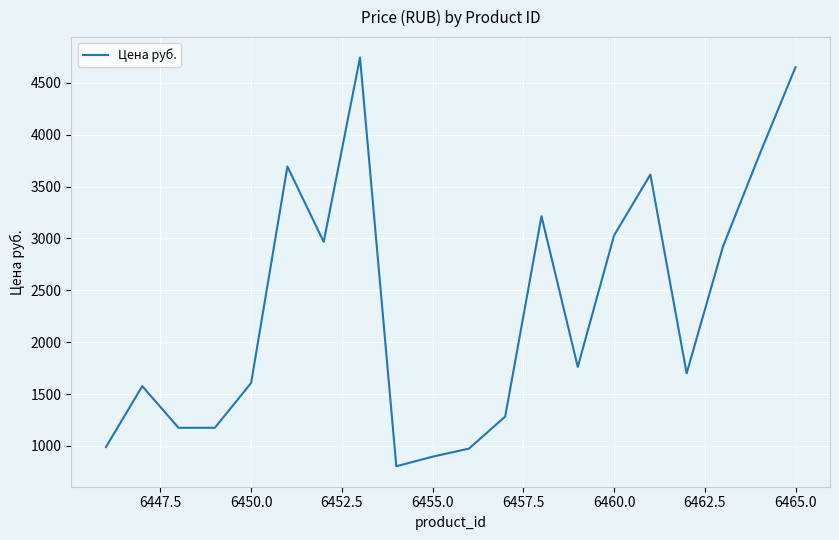

What is the difference between the maximum and minimum values?

3939.7